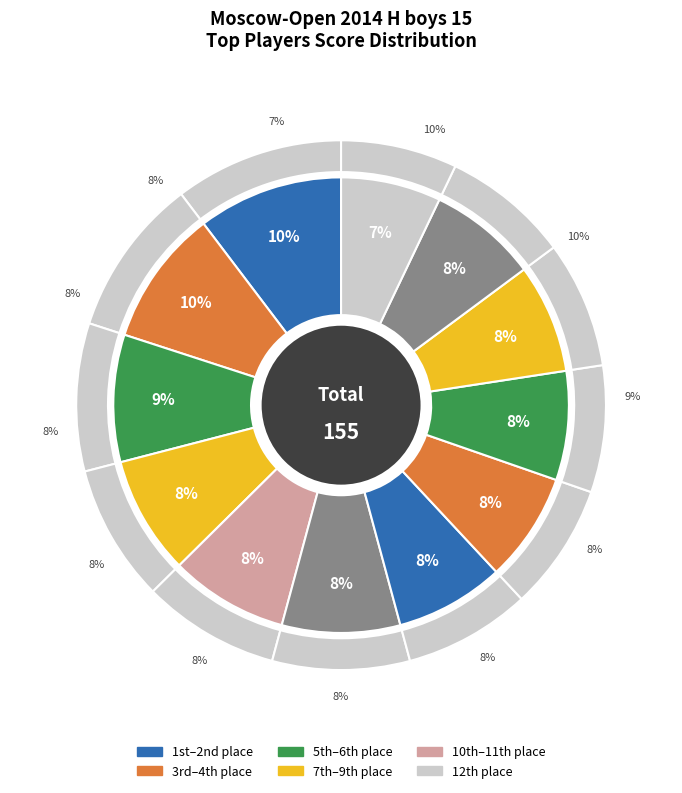

Does Pyatakov Nikita account for over 50% of the chart?

No